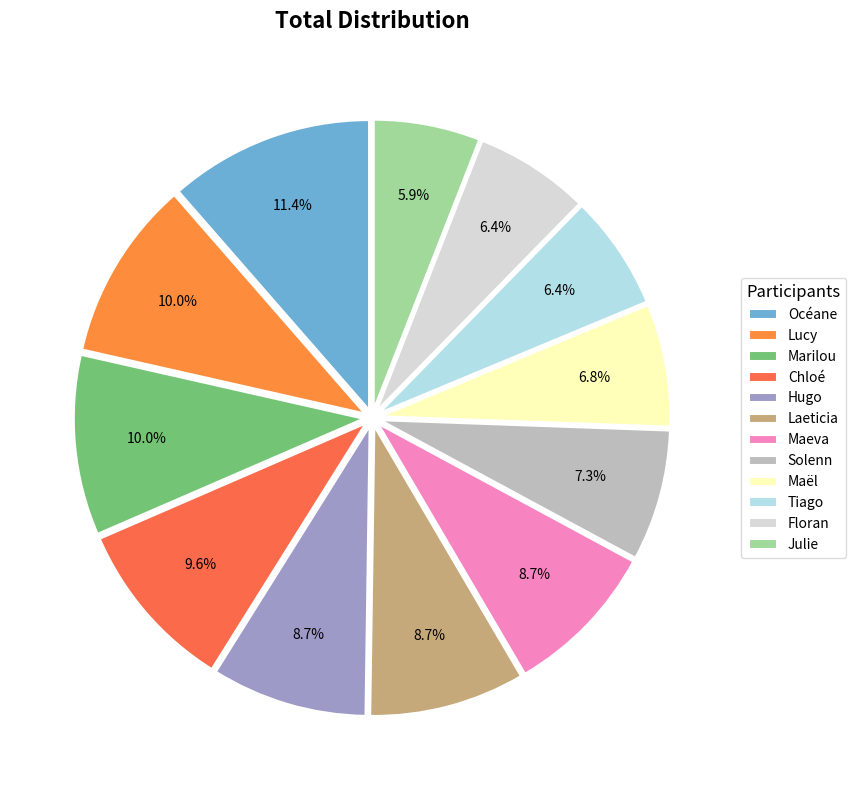

What is the smallest slice in the pie chart?

Julie